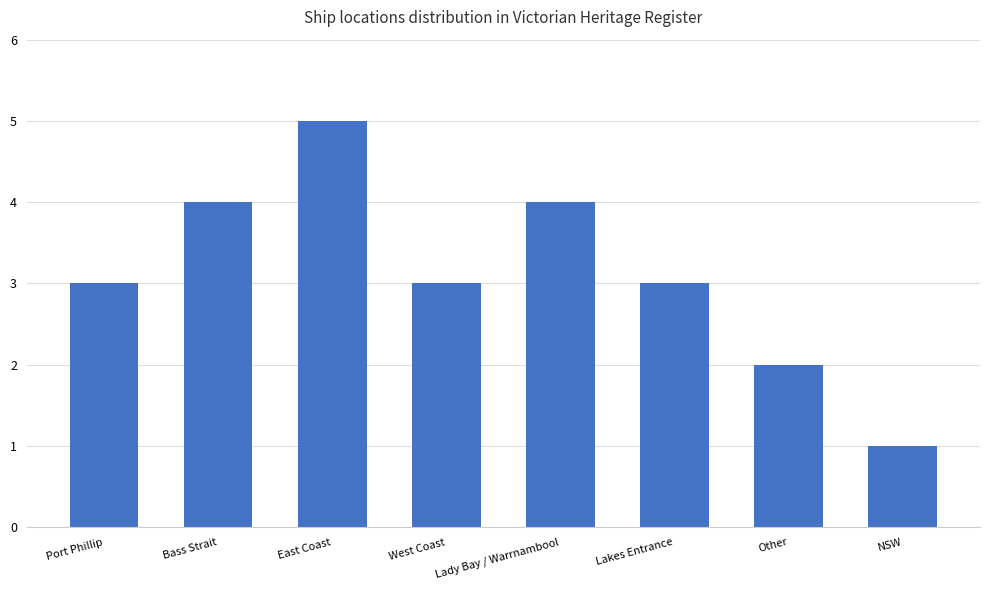

Reading right to left, what are all the values shown in this chart?

1	2	3	4	3	5	4	3